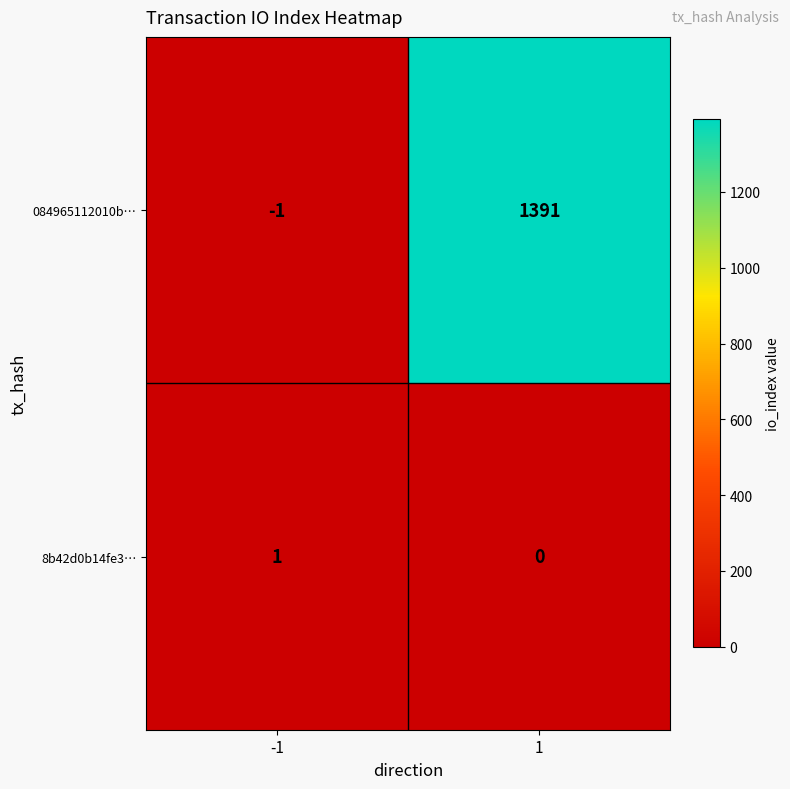

Which series has the widest spread of values?

084965112010b…